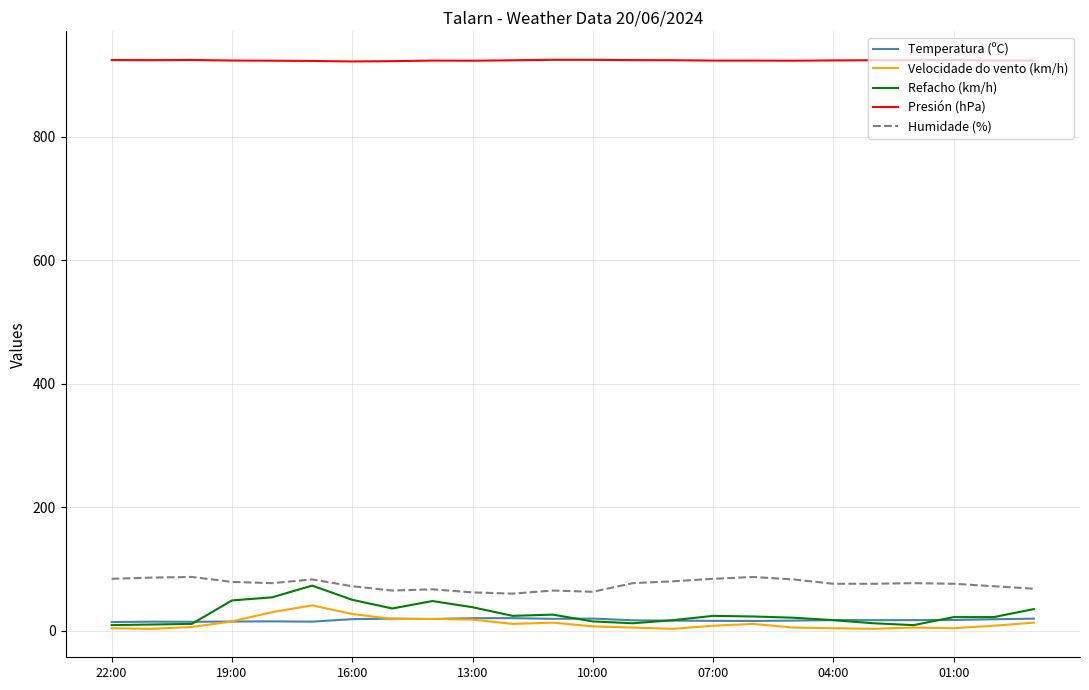

Which series has the largest total across all categories?

Presión (hPa)